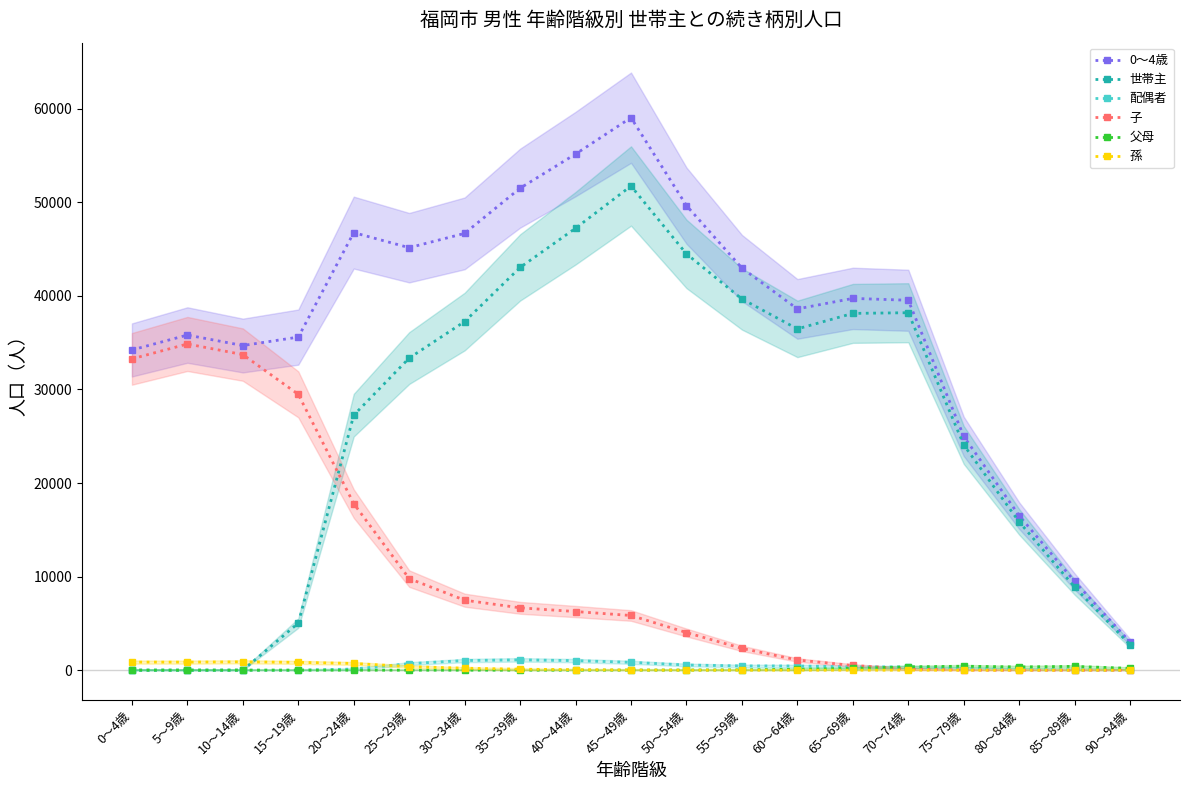

Is the value of 子 at 40～44歳 greater than the value of 世帯主 at 20～24歳?

No